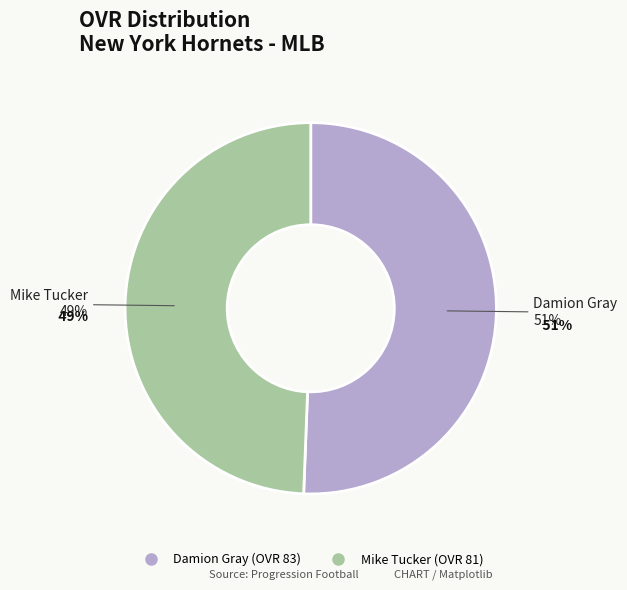

To the nearest percent, what portion does Damion Gray represent?

51%